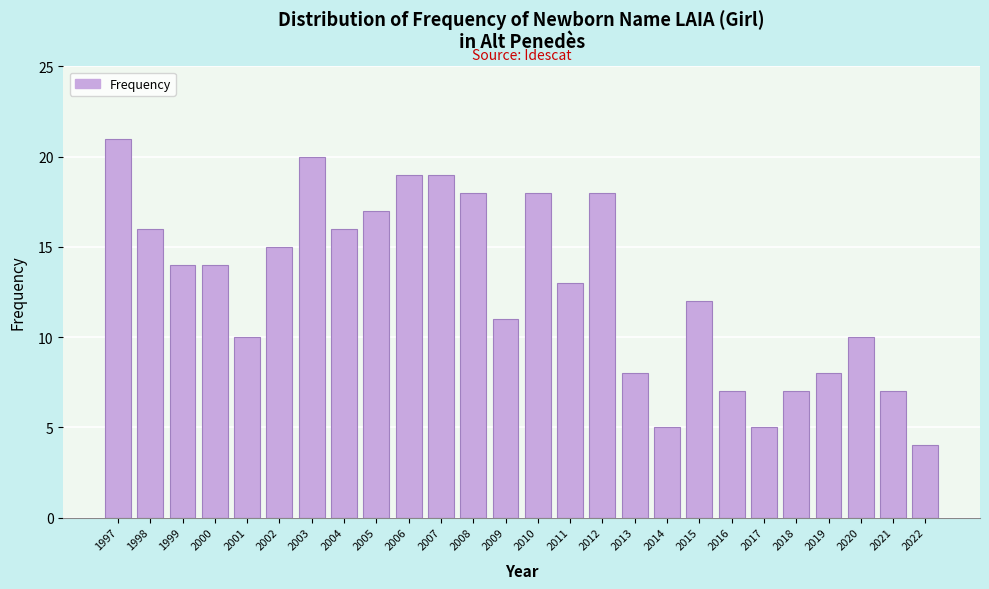

Reading left to right, what are all the values shown in this chart?

21	16	14	14	10	15	20	16	17	19	19	18	11	18	13	18	8	5	12	7	5	7	8	10	7	4